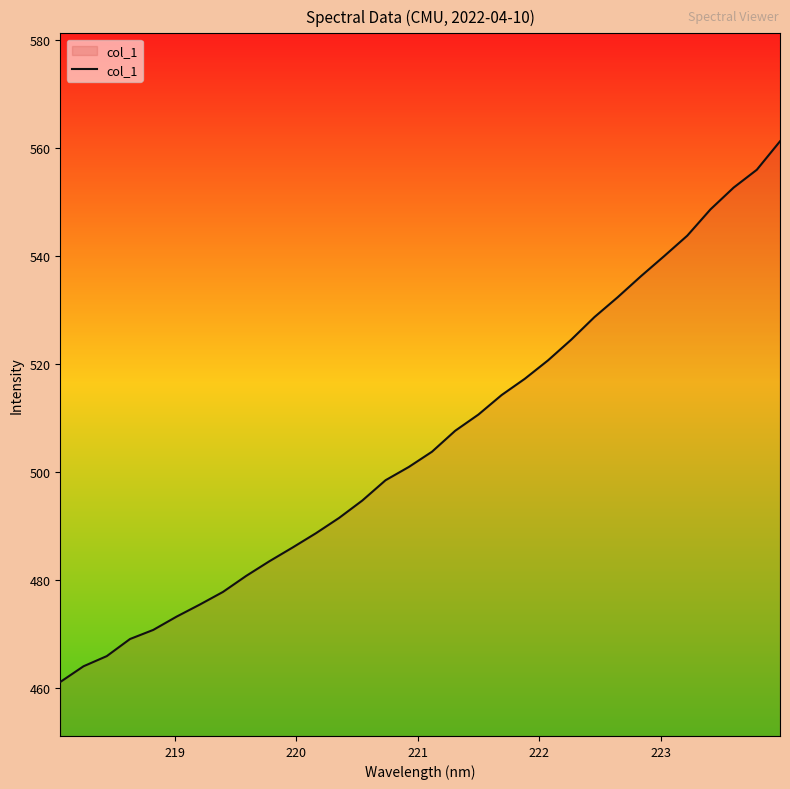

What is the difference between the maximum and minimum values?

100.2